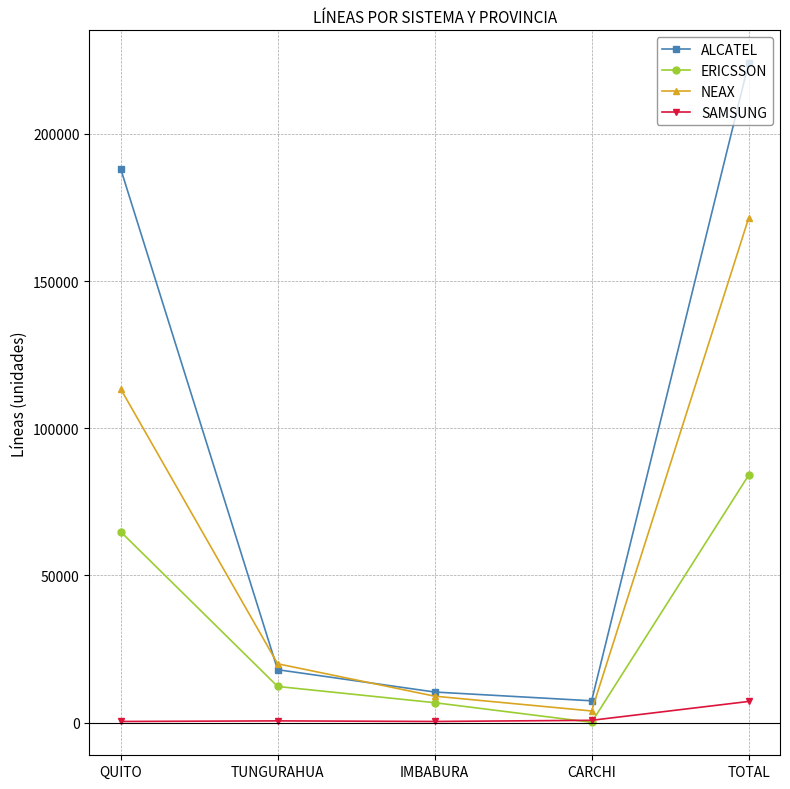

True or false: ALCATEL has more than 1 points higher than both neighbors.

False